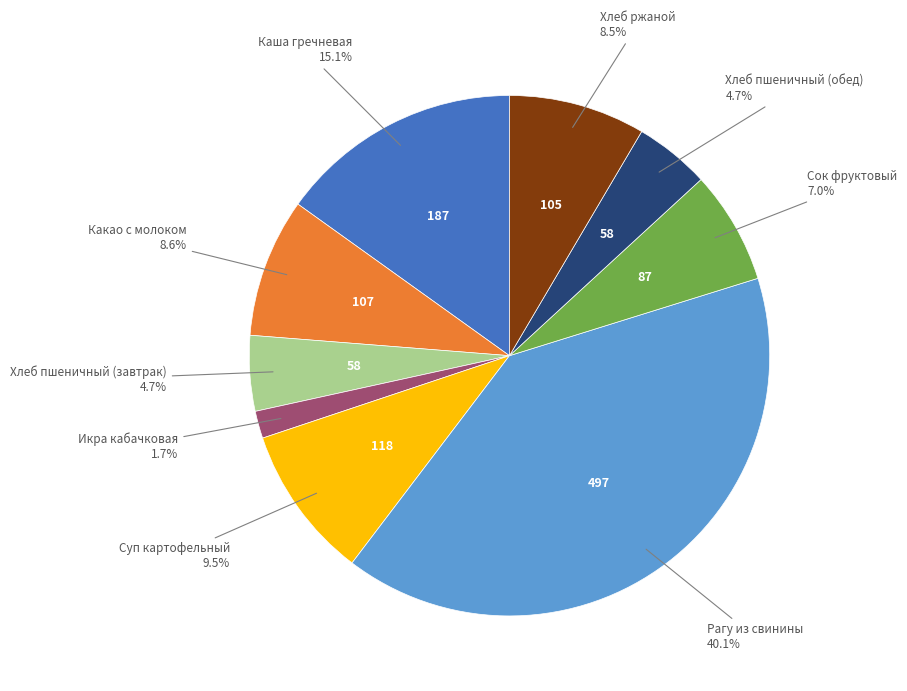

Does any single category account for the majority?

No